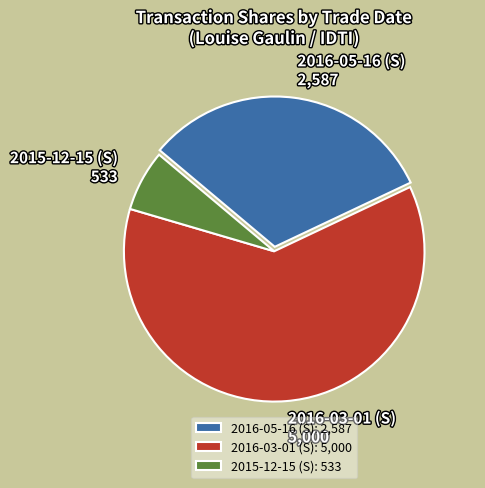

Is there any slice that represents more than half of the pie?

Yes